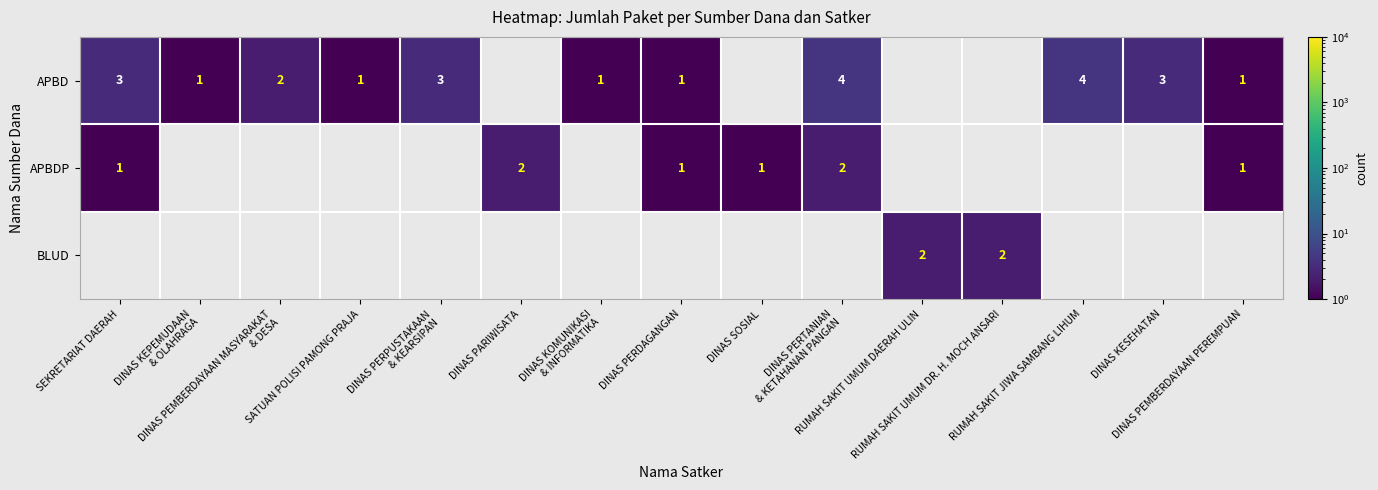

What is the difference between the highest and lowest values at DINAS PERTANIAN
& KETAHANAN PANGAN?

2.0